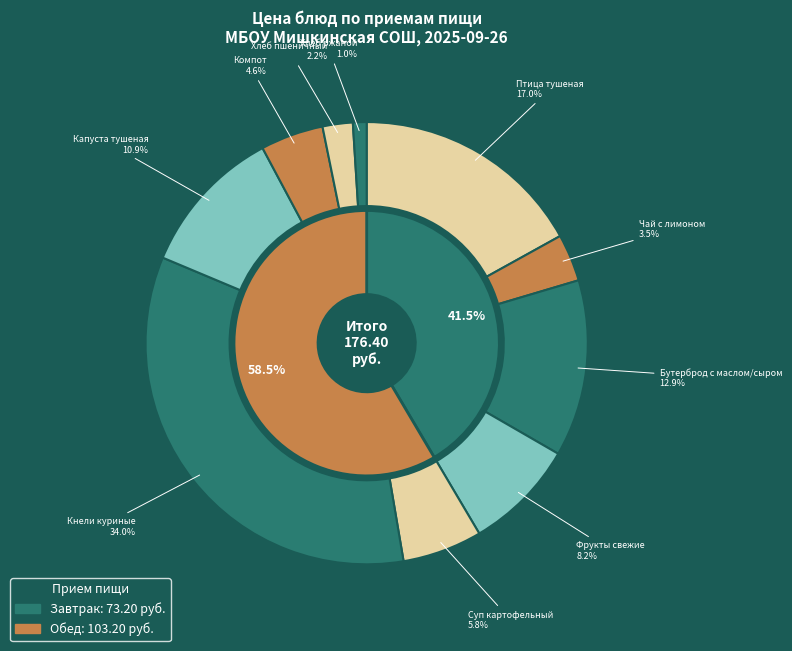

Rank the categories by value from lowest to highest.

Хлеб ржаной, Хлеб пшеничный, Чай с лимоном и сахаром, Компот из смеси сухофруктов, Суп картофельный с макаронными изд., Фрукты свежие, Капуста тушеная, Бутерброд с маслом и сыром, Птица тушеная в соусе с овощами, Кнели куриные с рисом